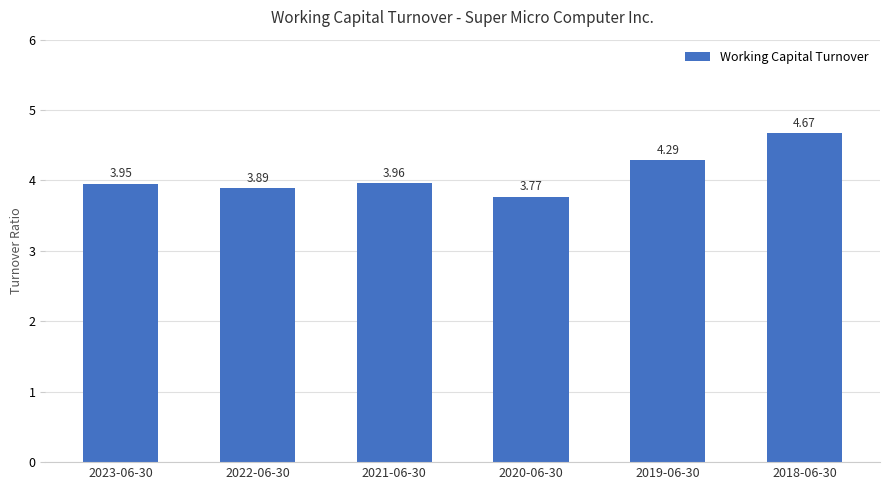

The value at 2018-06-30 is 1.2. True or false?

False